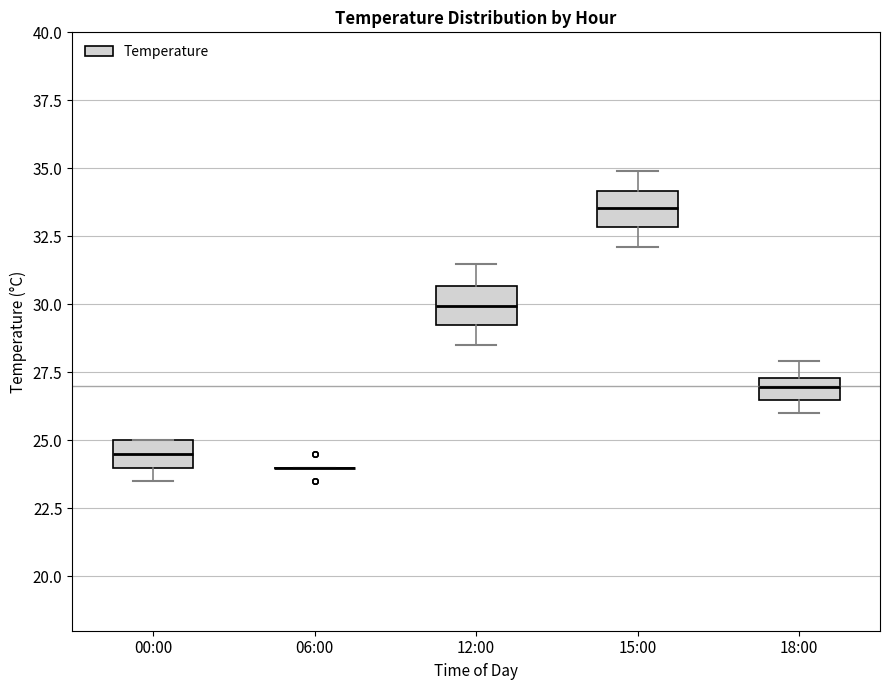

Reading left to right, read every box against the y-axis: the position of its median line, the range the box covers, and the ends of its whiskers. The values are not printed on the chart, so give them approximately, as read against the axis.

00:00: median 24.5, box 24.0 to 25.0, whiskers 23.5 to 25.0
06:00: box collapsed to a line at 24.0, whiskers 24.0 to 24.0
12:00: median 30.0, box 29.0 to 30.5, whiskers 28.5 to 31.5
15:00: median 33.5, box 33.0 to 34.0, whiskers 32.0 to 35.0
18:00: median 27.0, box 26.5 to 27.5, whiskers 26.0 to 28.0